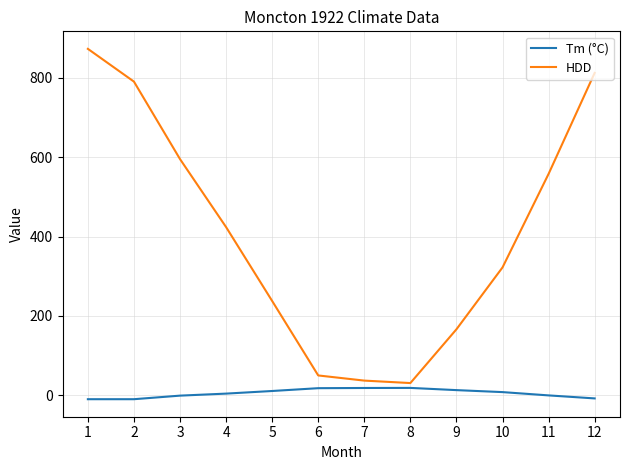

Which series has the largest range (max minus min)?

HDD